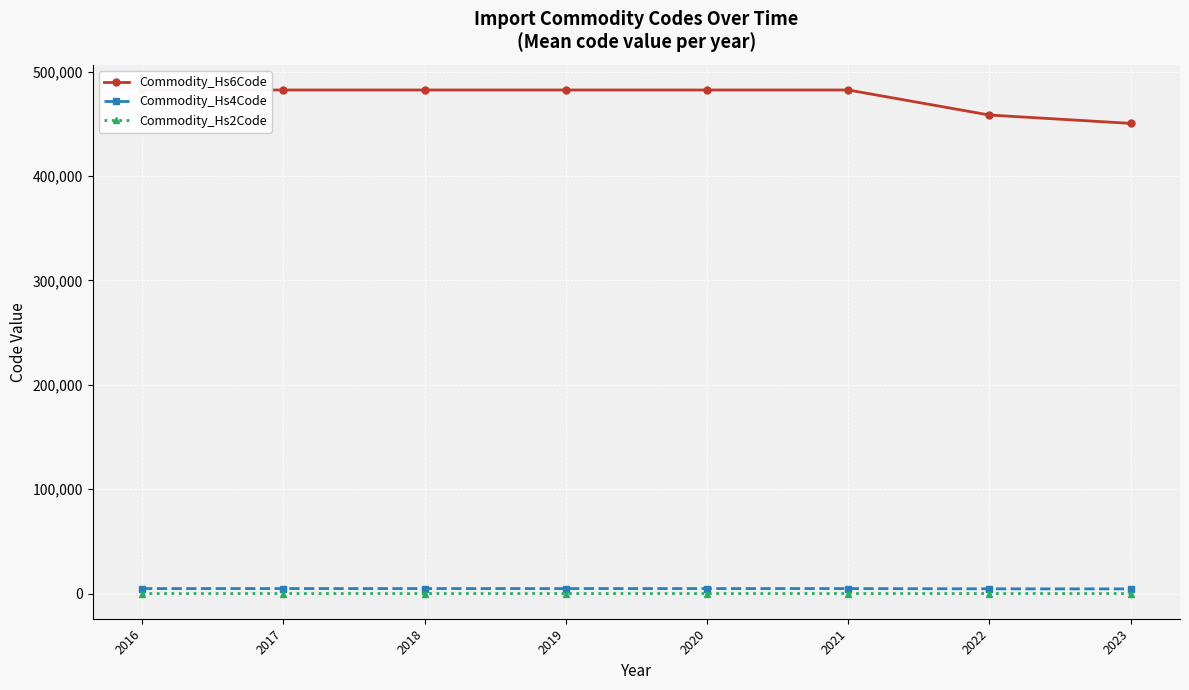

At which label does Commodity_Hs4Code reach its peak?

2016